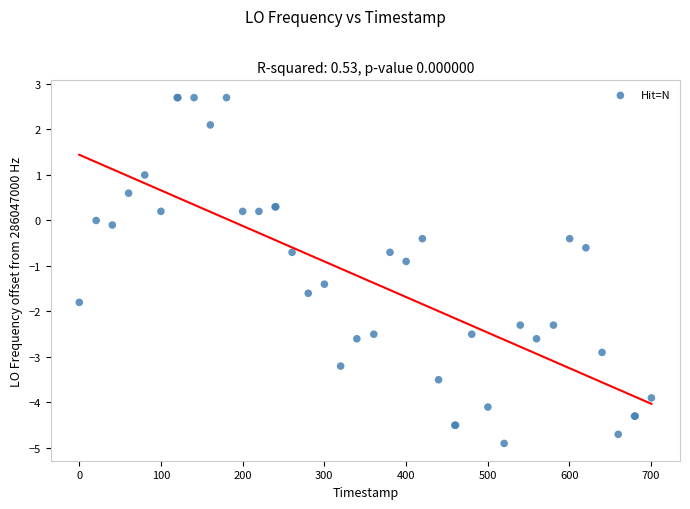

What Y value in the scatter plot is closest to -1?

-0.9